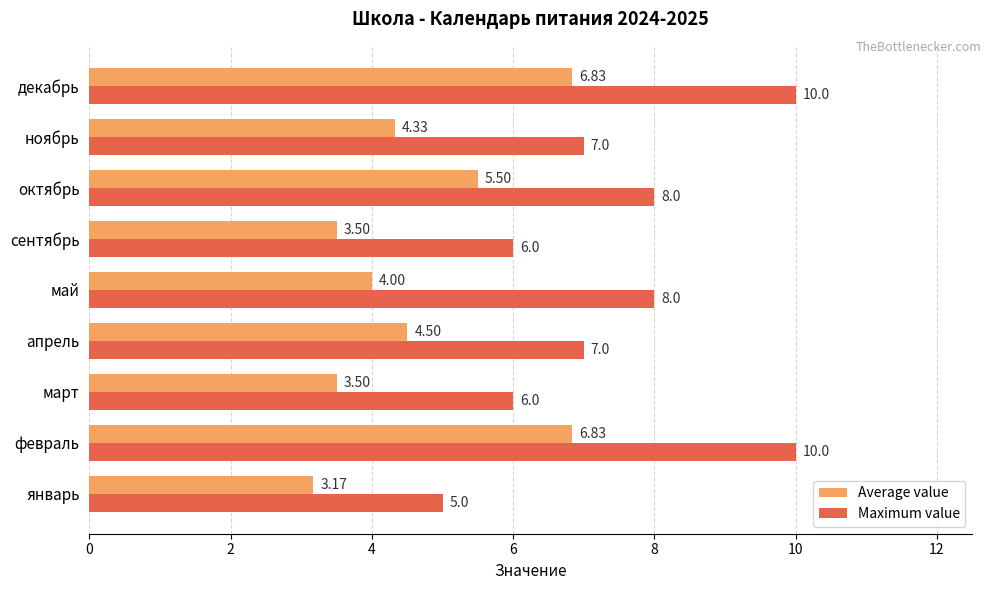

Which series has the widest spread of values?

Maximum value